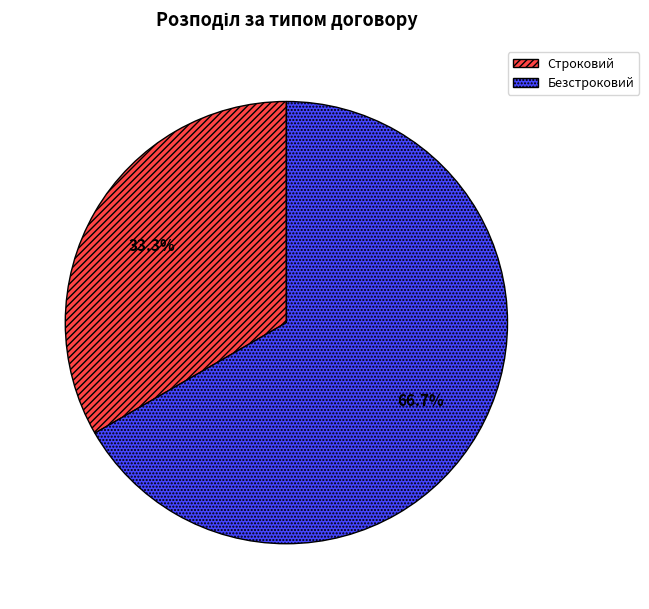

Do Строковий and Безстроковий together represent more than half of the pie?

Yes